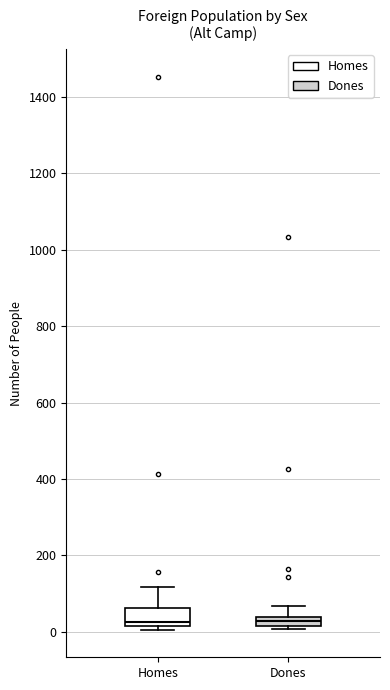

Comparing the boxes themselves (not the whiskers), which one is the tallest?

Homes